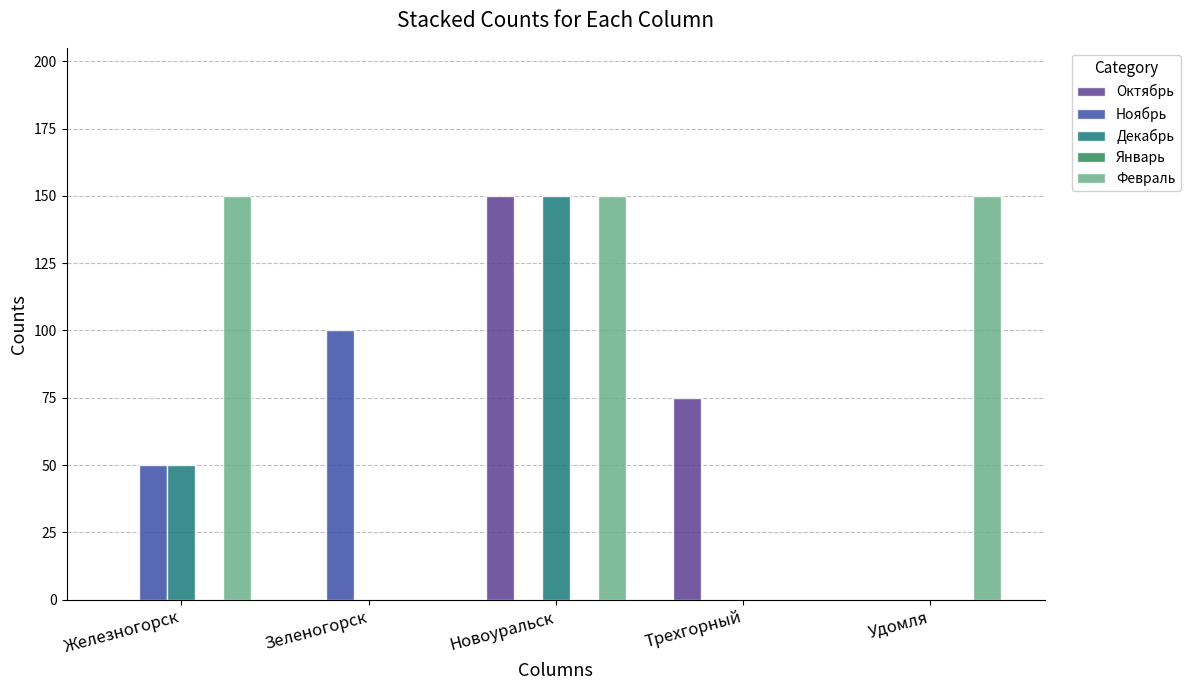

The Декабрь series shows 50 at Железногорск. True or false?

True